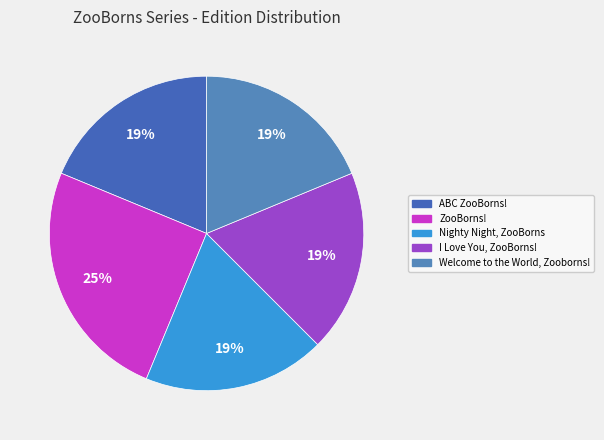

How many slices are in this pie chart?

5